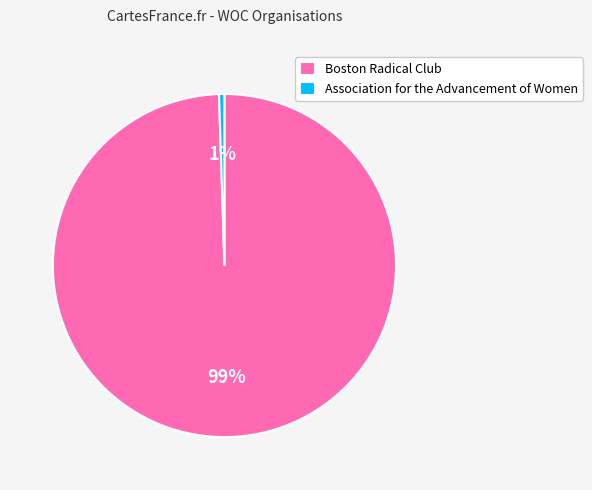

Is the sum of Association for the Advancement of Women and Boston Radical Club greater than half?

Yes